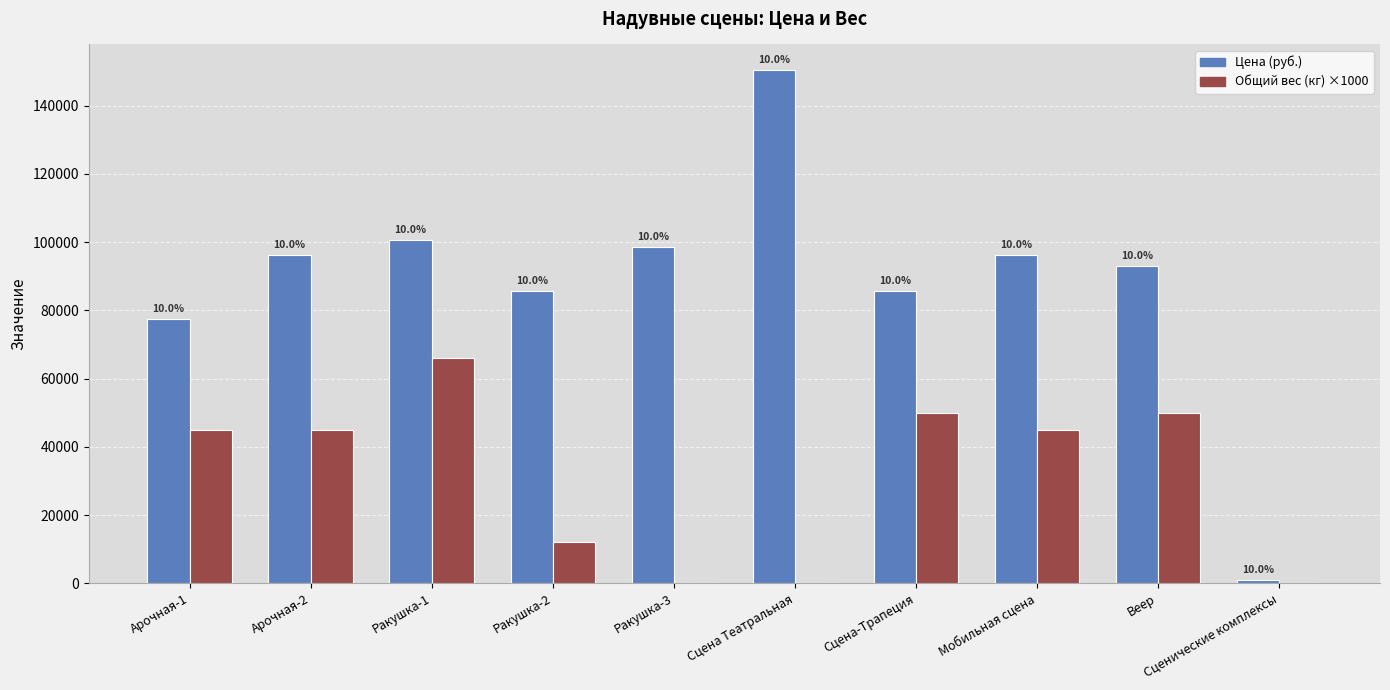

Are the bars grouped side by side (vs. stacked)?

Yes